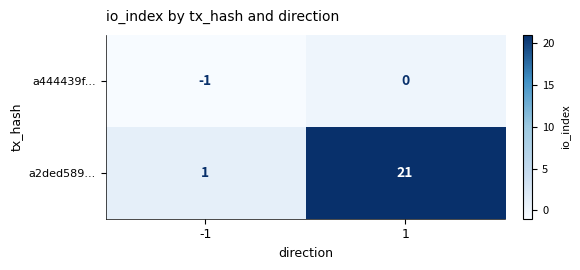

Which series changed the most between -1 and 1?

a2ded589...